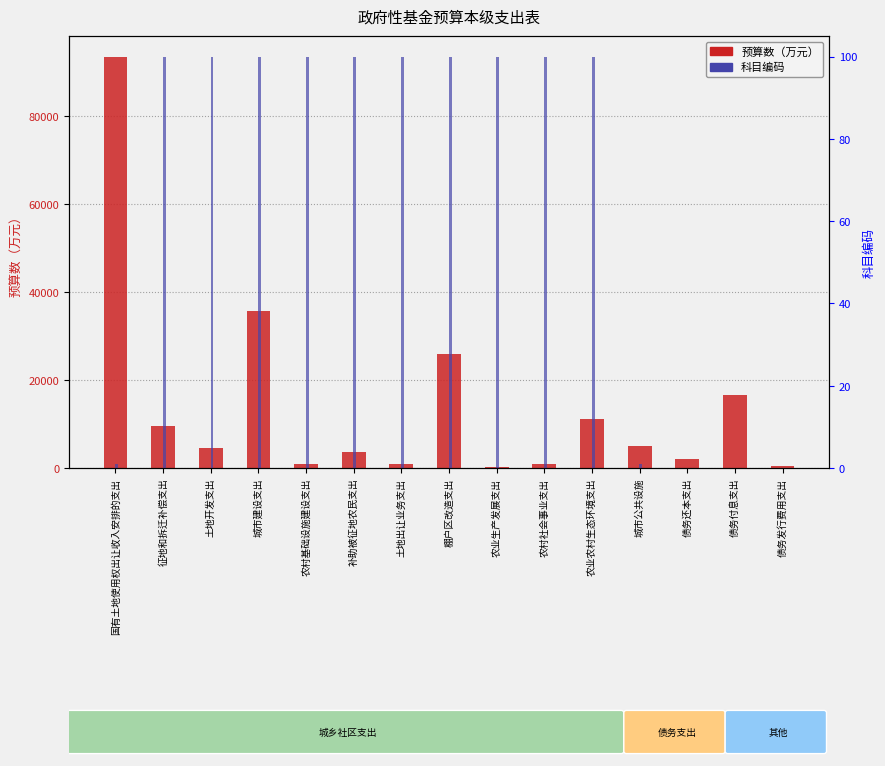

Rank the series by their average value, from lowest to highest.

科目编码, 预算数（万元）